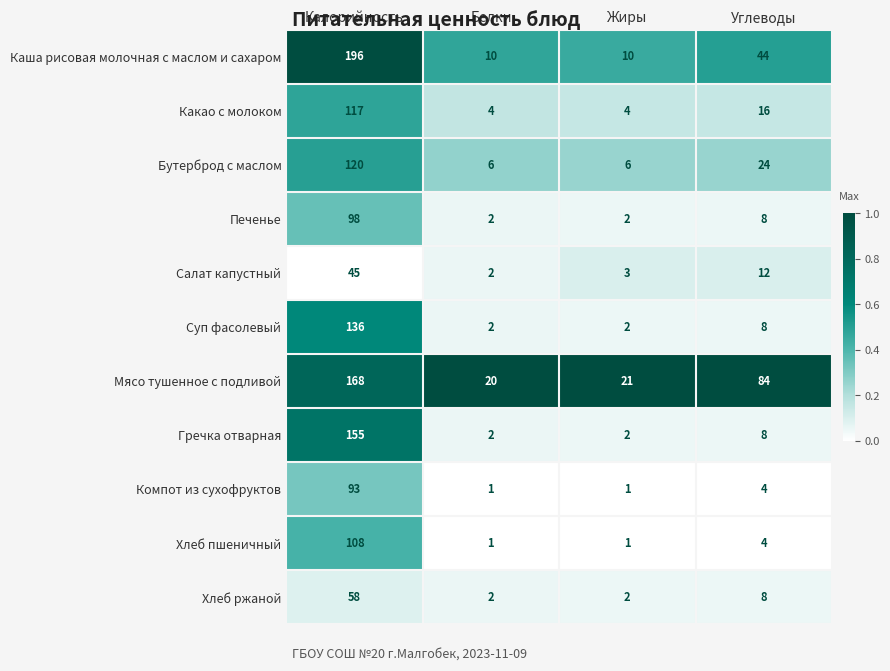

What is the difference between the maximum and minimum values in the Каша рисовая молочная с маслом и сахаром series?

186